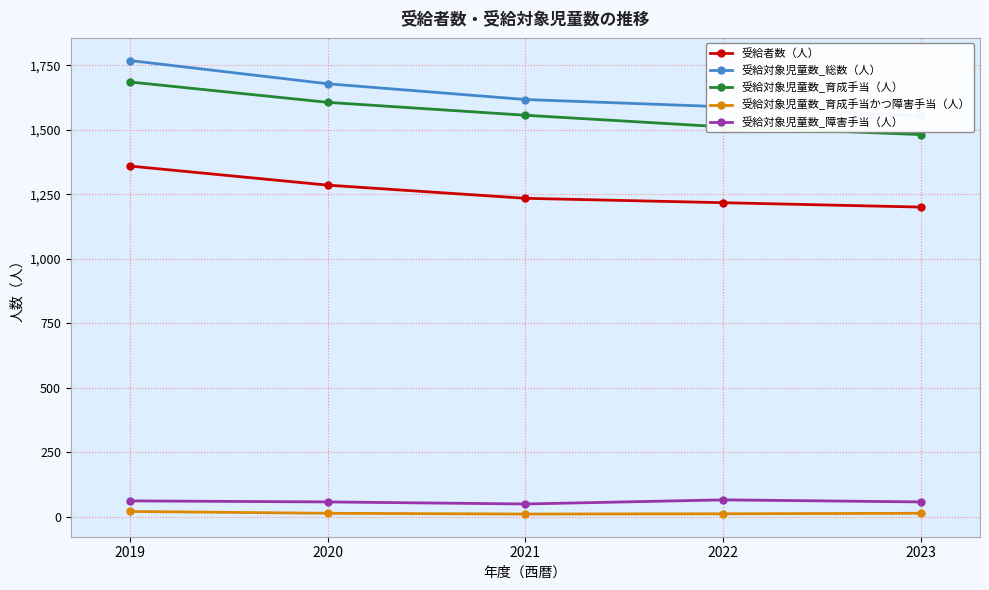

How many data points does each series have?

5